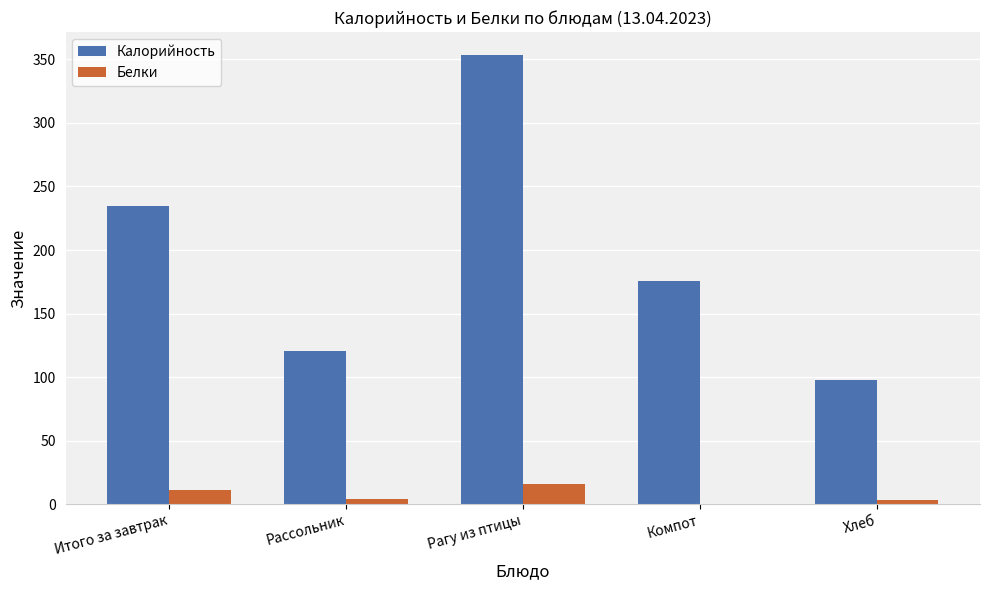

At which label does Калорийность first exceed 176?

Итого за завтрак